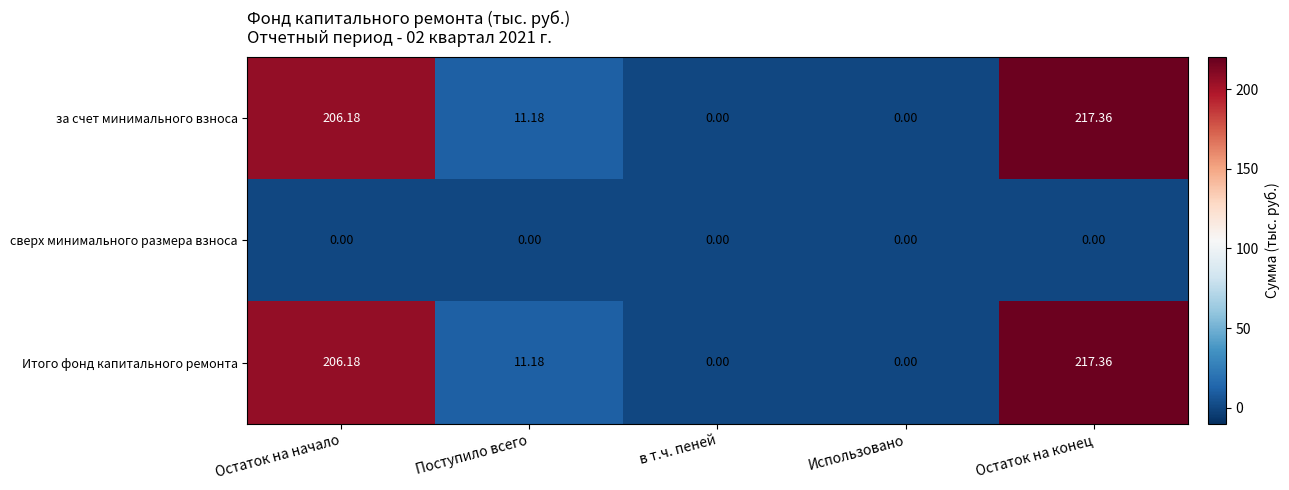

Where does the Итого фонд капитального ремонта series first go above 11?

Остаток на начало